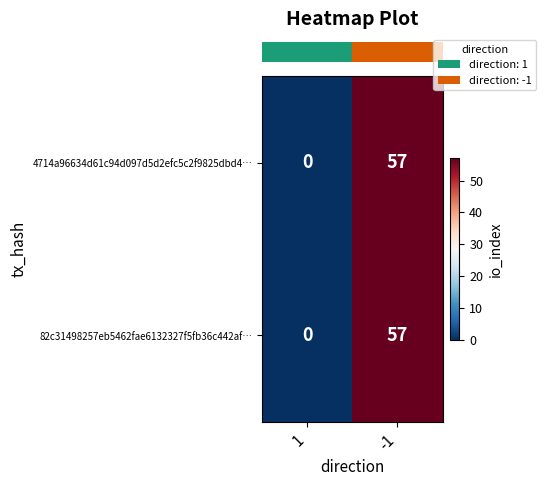

Read the 82c31498257eb5462fae6132327f5fb36c442af… value at -1.

57